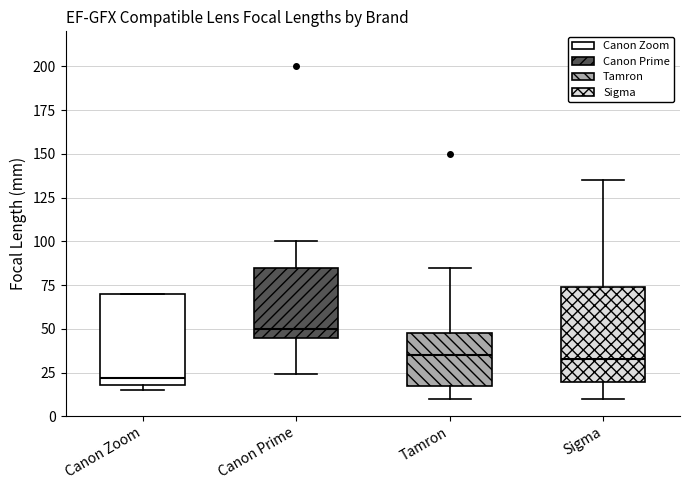

Reading left to right, transcribe this box plot: for each box, give where its median line is, the range the box spans, and where its two whiskers end, as read against the y-axis. The values are not printed on the chart, so give them approximately, as read against the axis.

Canon Zoom: median 20 (just above the box's lower edge), box 20 to 70, whiskers 15 to 70
Canon Prime: median 50, box 45 to 85, whiskers 25 to 100
Tamron: median 35, box 15 to 50, whiskers 10 to 85
Sigma: median 35, box 20 to 75, whiskers 10 to 135